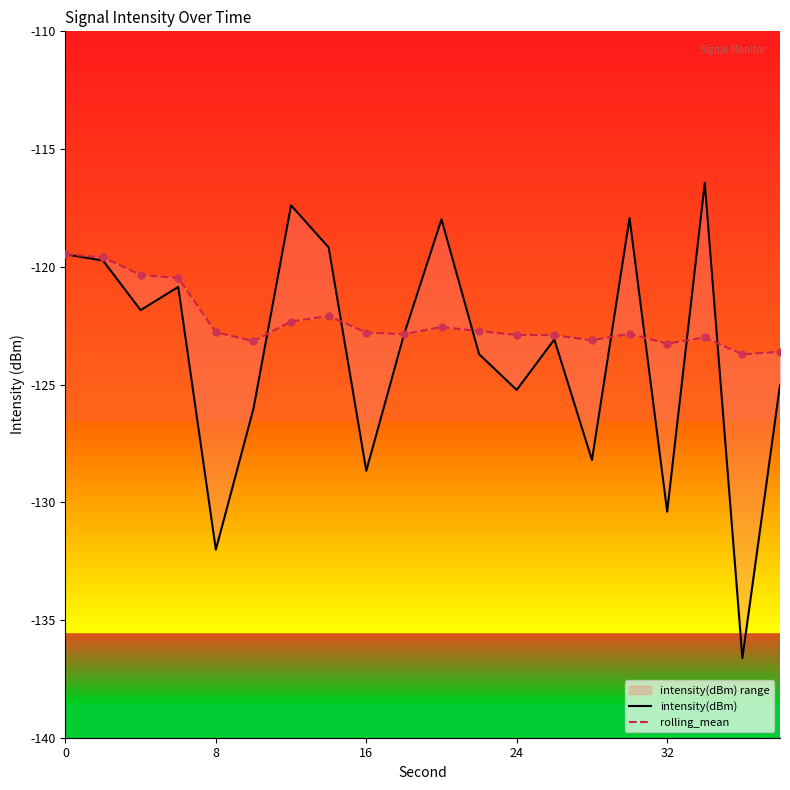

Which series reaches the minimum Y coordinate?

intensity(dBm)